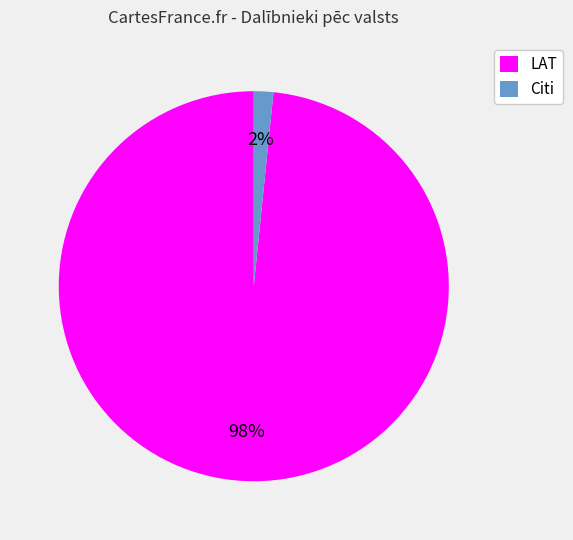

True or false: Citi accounts for 2% of the total.

True